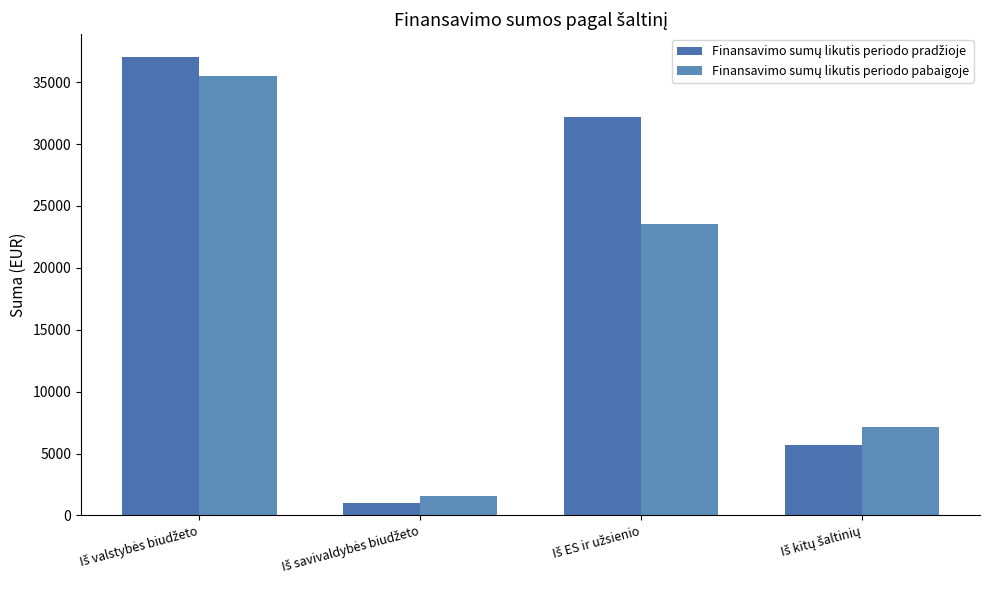

Reading right to left, what are all the values shown in this chart?

Finansavimo sumų likutis periodo pradžioje: Iš kitų šaltinių=5652.7	Iš ES ir užsienio=32206.1	Iš savivaldybės biudžeto=987.1	Iš valstybės biudžeto=37020.8
Finansavimo sumų likutis periodo pabaigoje: Iš kitų šaltinių=7103.3	Iš ES ir užsienio=23552.7	Iš savivaldybės biudžeto=1586.6	Iš valstybės biudžeto=35535.4